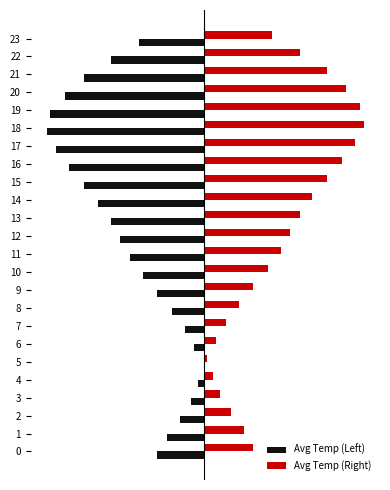

Is the value of Avg Temp (Right) at 7 greater than the value of Avg Temp (Left) at 0?

Yes